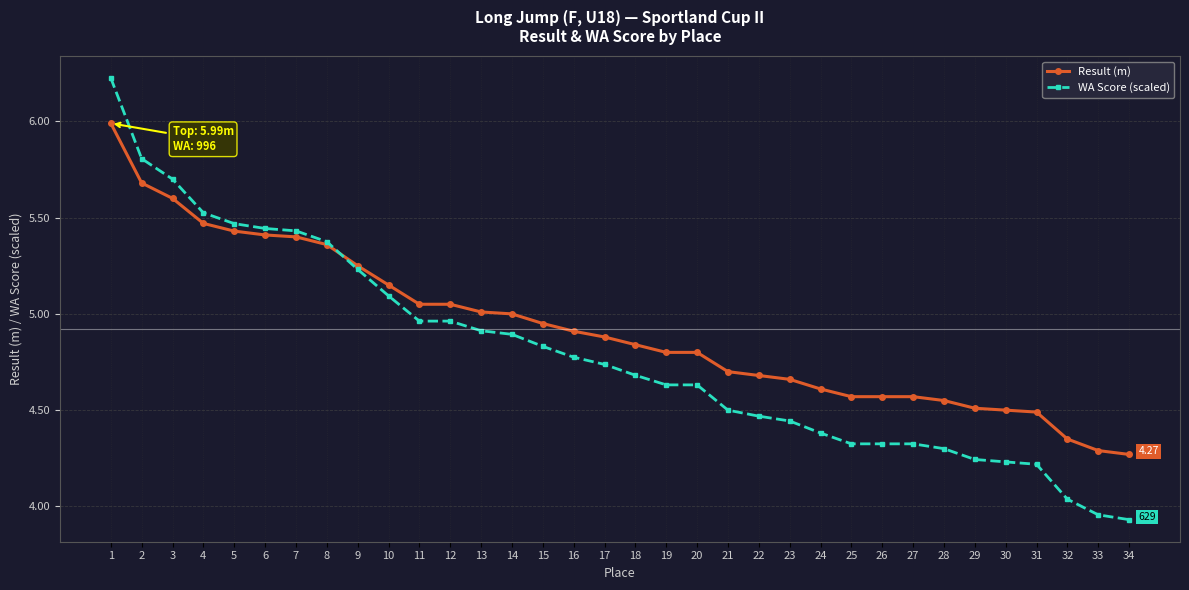

Which series changed the most between 5 and 26?

WA Score (scaled)